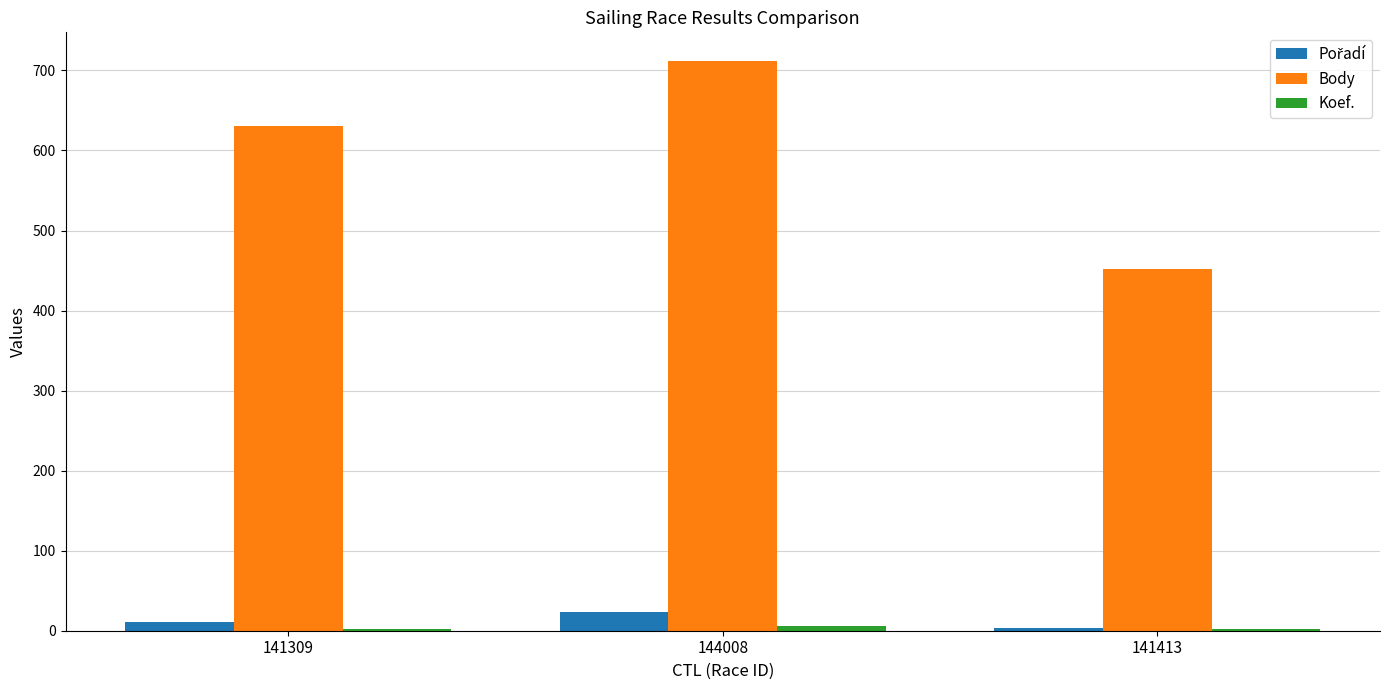

Which series has the largest total across all categories?

Body